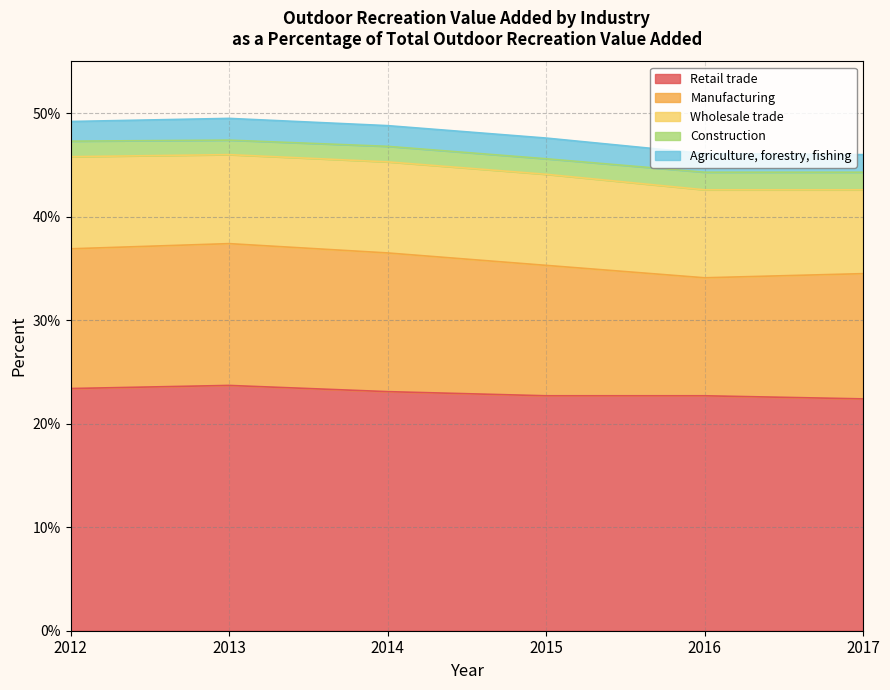

Reading left to right, extract all data points from this chart.

Retail trade: 2012=23.4	2013=23.7	2014=23.1	2015=22.7	2016=22.7	2017=22.4
Manufacturing: 2012=13.5	2013=13.7	2014=13.4	2015=12.6	2016=11.4	2017=12.1
Wholesale trade: 2012=8.9	2013=8.6	2014=8.8	2015=8.8	2016=8.5	2017=8.1
Construction: 2012=1.5	2013=1.4	2014=1.5	2015=1.5	2016=1.7	2017=1.7
Agriculture, forestry, fishing: 2012=1.9	2013=2.1	2014=2.0	2015=2.0	2016=1.8	2017=1.7